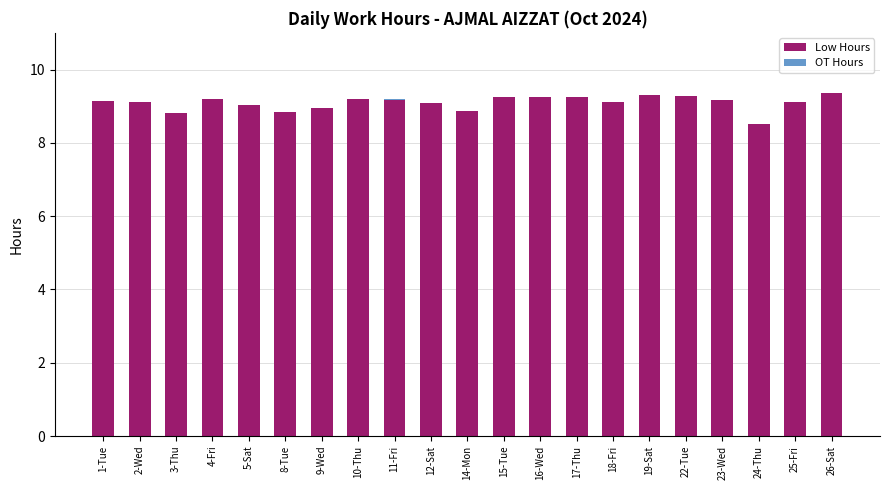

Is it true that Low Hours equals 8.8 at 8-Tue?

True